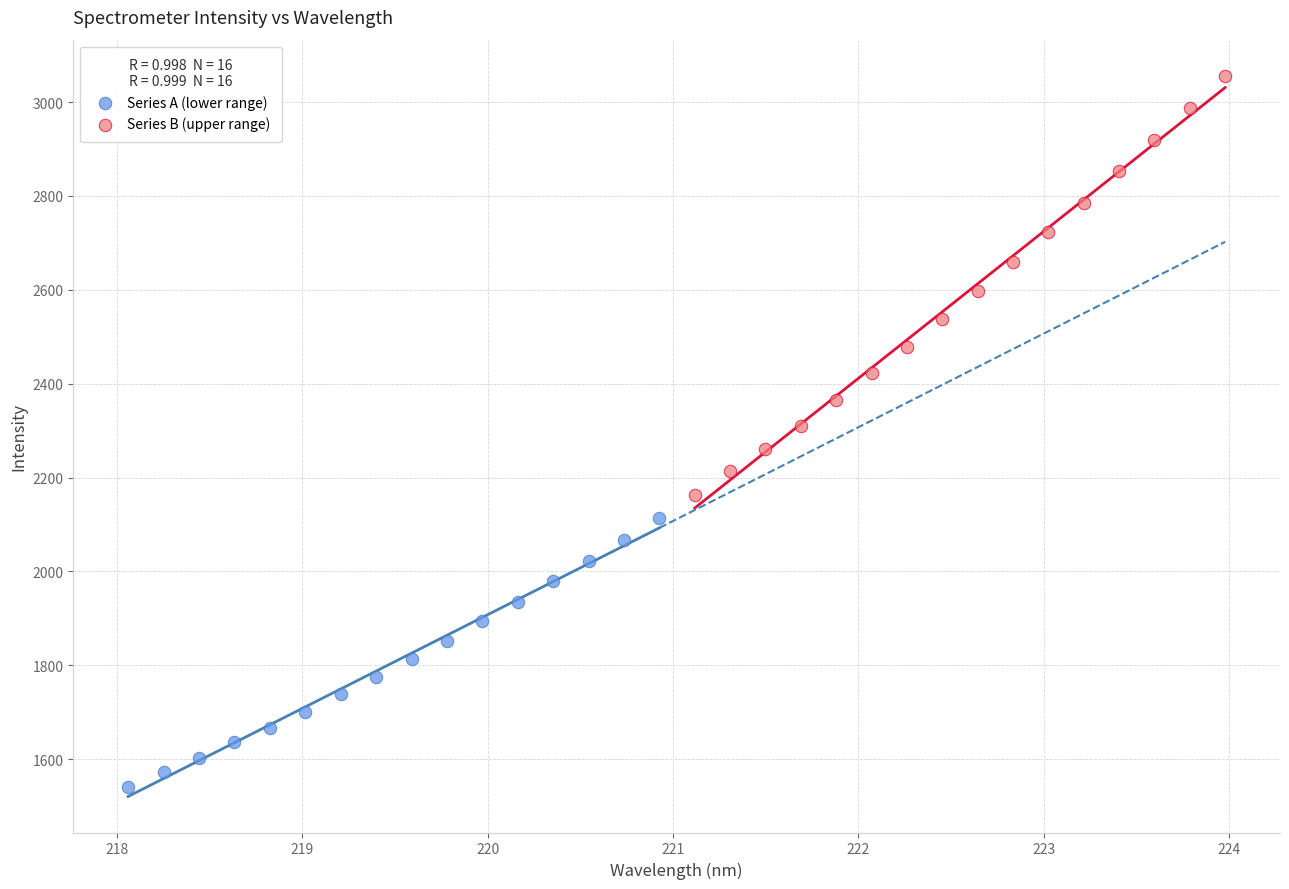

Which series reaches the minimum Y coordinate?

Series A (lower range)